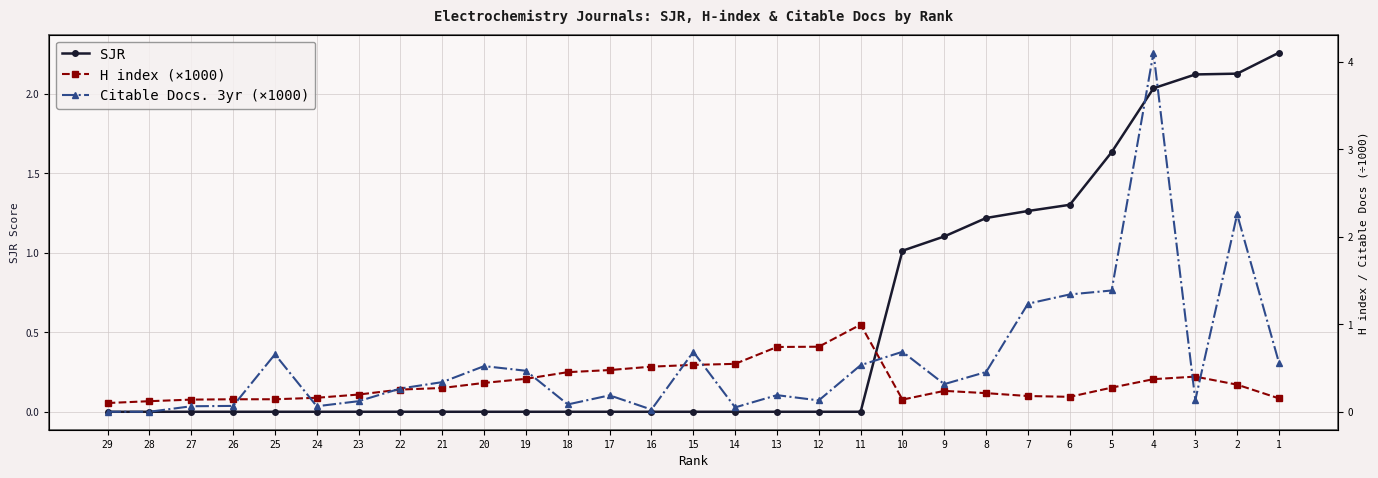

Is it true that H index (×1000) equals 0.2 at 23?

True